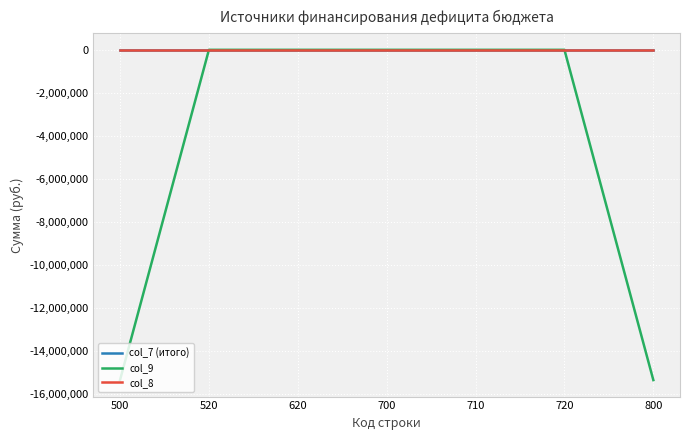

Reading right to left, extract all data points from this chart.

col_7 (итого): 0.0	0.0	0.0	0.0	0.0	0.0	0.0
col_9: -15332451.1	0.0	0.0	0.0	0.0	0.0	-15332451.1
col_8: 0.0	0.0	0.0	0.0	0.0	0.0	0.0